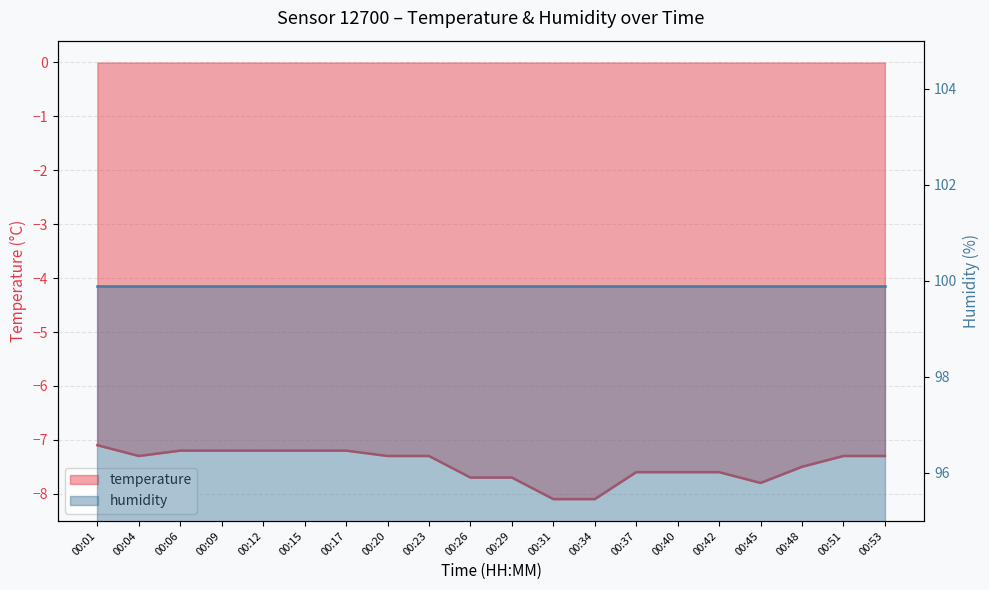

Reading left to right, list all the values displayed in this chart.

00:01=-7.1	00:04=-7.3	00:06=-7.2	00:09=-7.2	00:12=-7.2	00:15=-7.2	00:17=-7.2	00:20=-7.3	00:23=-7.3	00:26=-7.7	00:29=-7.7	00:31=-8.1	00:34=-8.1	00:37=-7.6	00:40=-7.6	00:42=-7.6	00:45=-7.8	00:48=-7.5	00:51=-7.3	00:53=-7.3